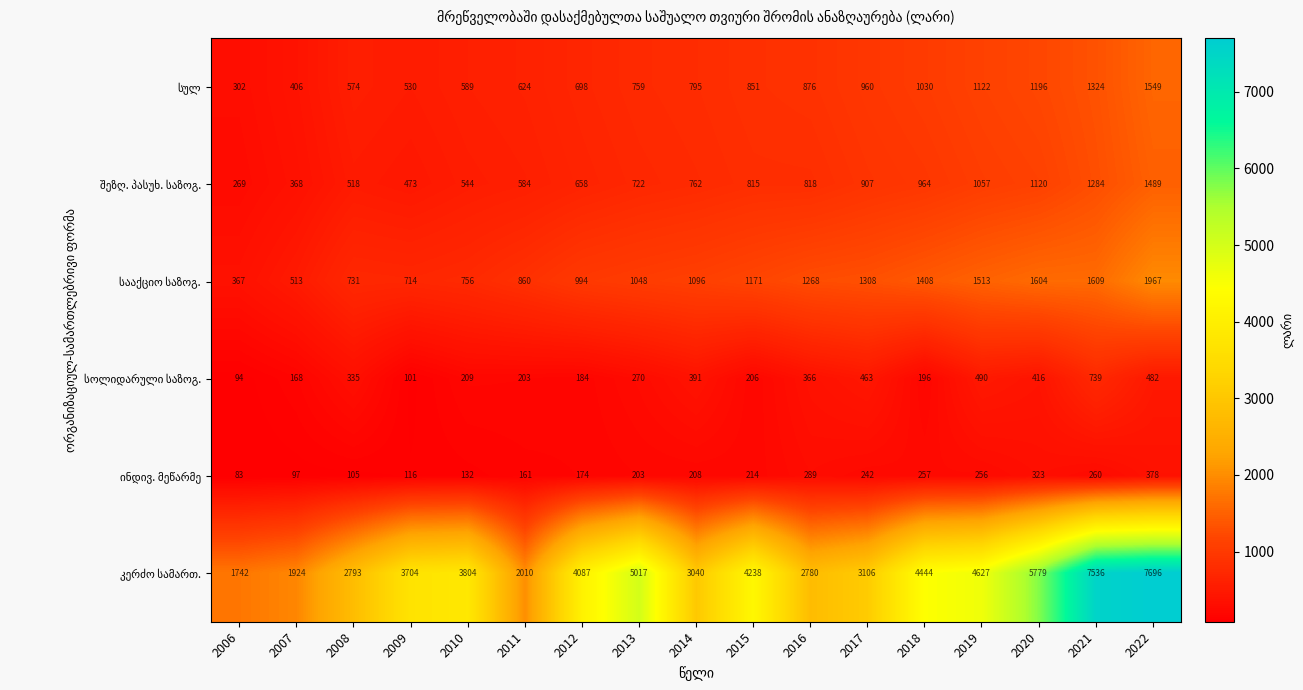

What is the spread (max minus min) of values at 2007?

1827